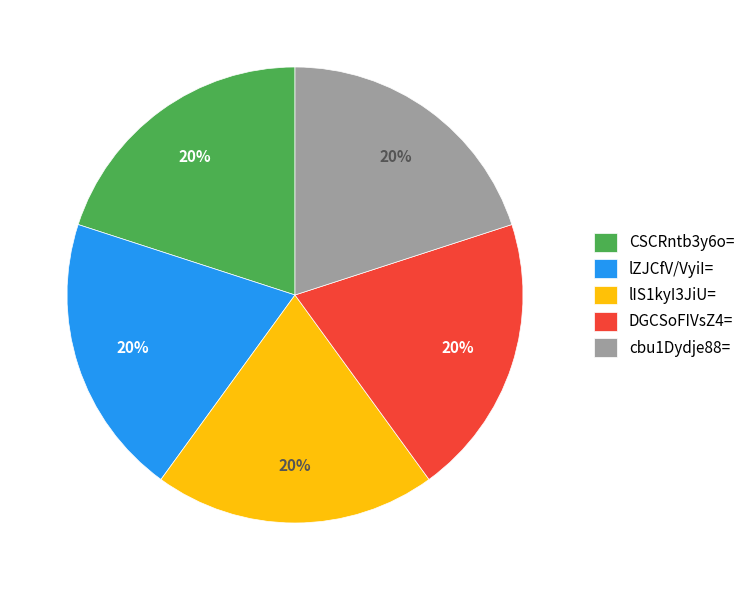

What percentage is the CSCRntb3y6o= slice, to the nearest percent?

20%